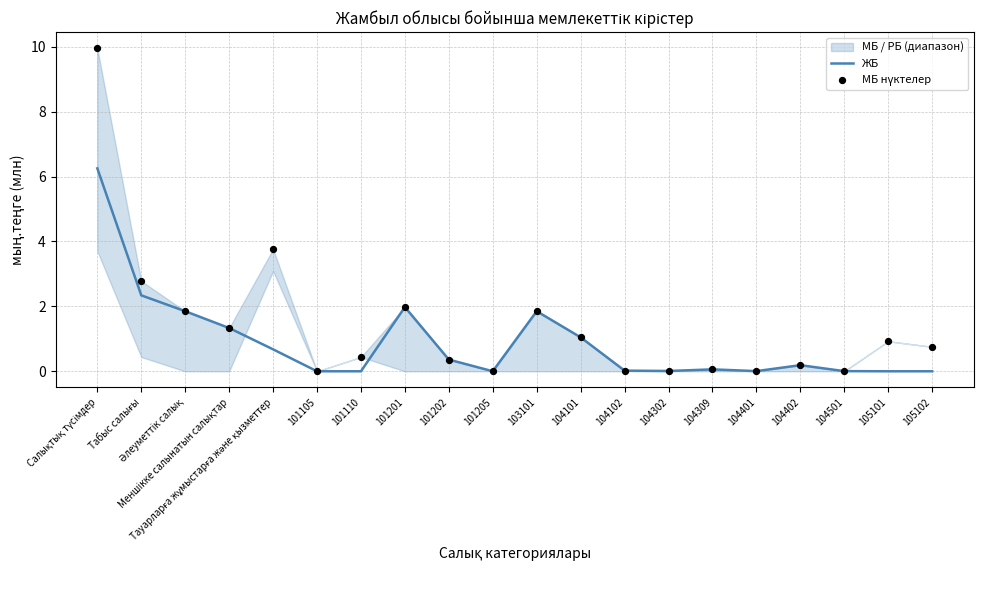

At how many categories does at least one series exceed 1?

8